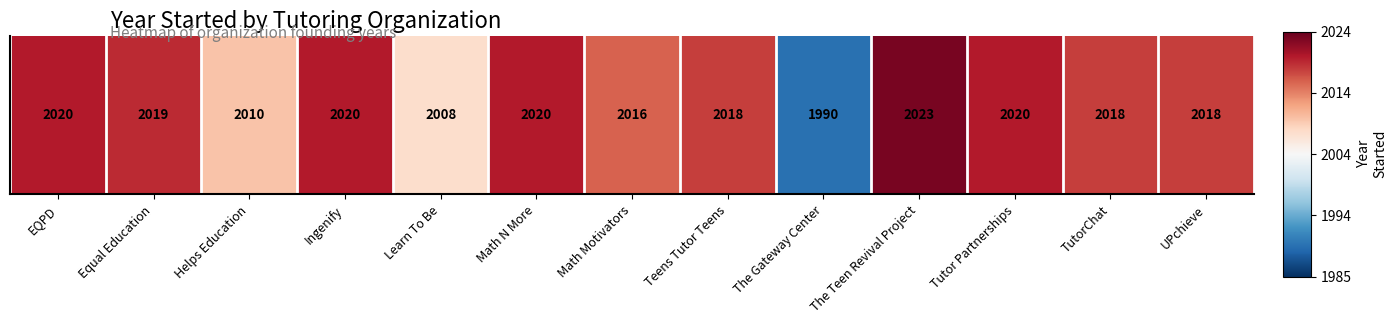

At which label is the value closest to 0?

Learn To Be